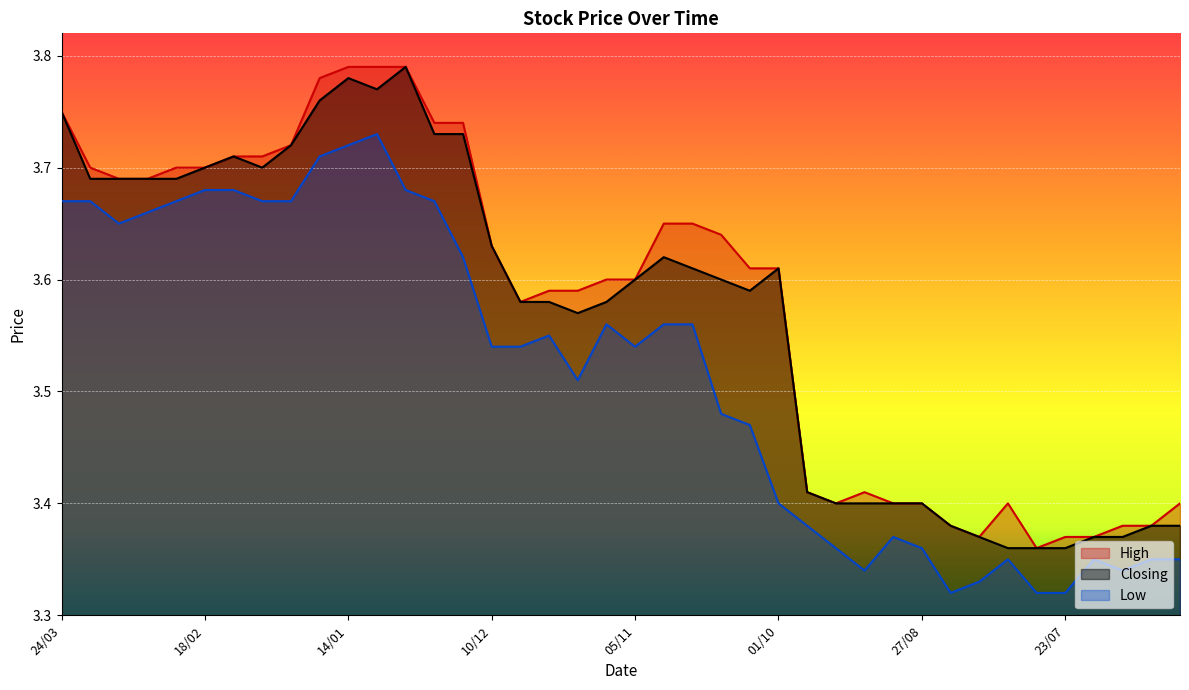

Reading left to right, transcribe all the data shown in this chart.

High: 3.8	3.7	3.7	3.7	3.7	3.7	3.7	3.7	3.7	3.8	3.8	3.8	3.8	3.7	3.7	3.6	3.6	3.6	3.6	3.6	3.6	3.6	3.6	3.6	3.6	3.6	3.4	3.4	3.4	3.4	3.4	3.4	3.4	3.4	3.4	3.4	3.4	3.4	3.4	3.4
Closing: 3.8	3.7	3.7	3.7	3.7	3.7	3.7	3.7	3.7	3.8	3.8	3.8	3.8	3.7	3.7	3.6	3.6	3.6	3.6	3.6	3.6	3.6	3.6	3.6	3.6	3.6	3.4	3.4	3.4	3.4	3.4	3.4	3.4	3.4	3.4	3.4	3.4	3.4	3.4	3.4
Low: 3.7	3.7	3.6	3.7	3.7	3.7	3.7	3.7	3.7	3.7	3.7	3.7	3.7	3.7	3.6	3.5	3.5	3.5	3.5	3.6	3.5	3.6	3.6	3.5	3.5	3.4	3.4	3.4	3.3	3.4	3.4	3.3	3.3	3.4	3.3	3.3	3.4	3.3	3.4	3.4